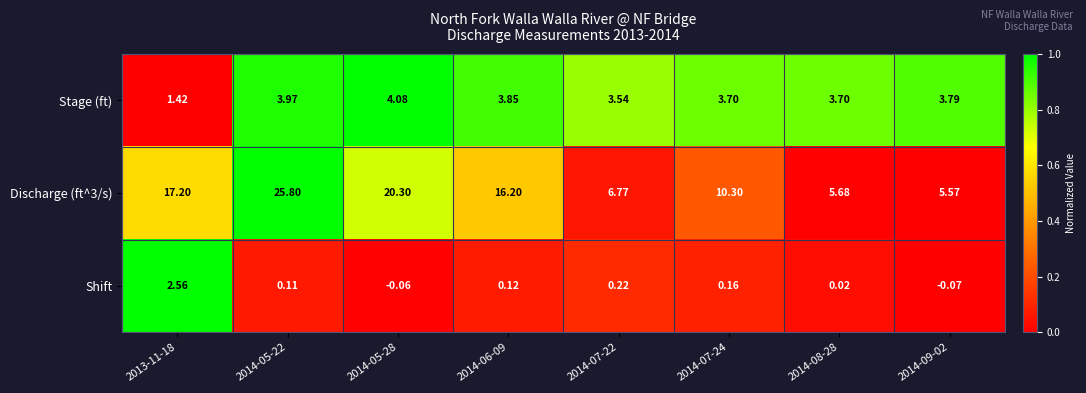

Is the value of Stage (ft) at 2014-06-09 greater than the value of Discharge (ft^3/s) at 2014-06-09?

No